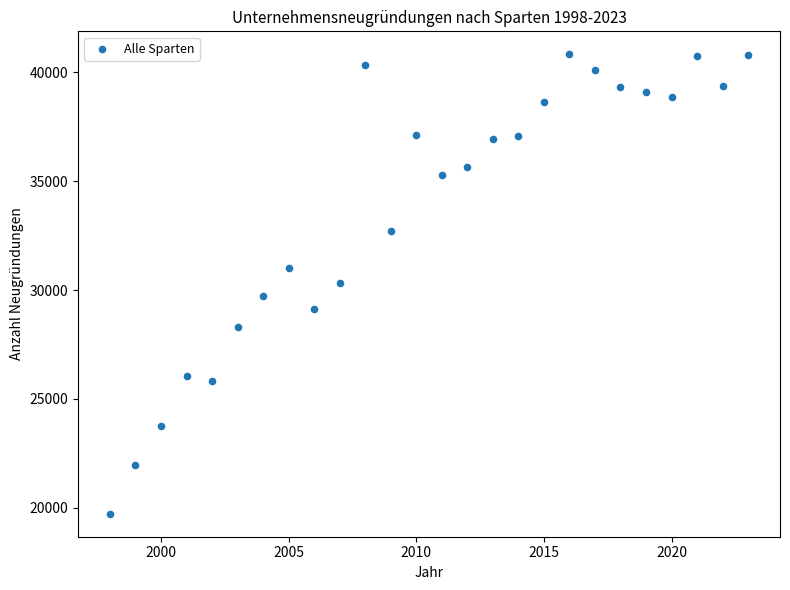

What is the range of X values (max minus min)?

25